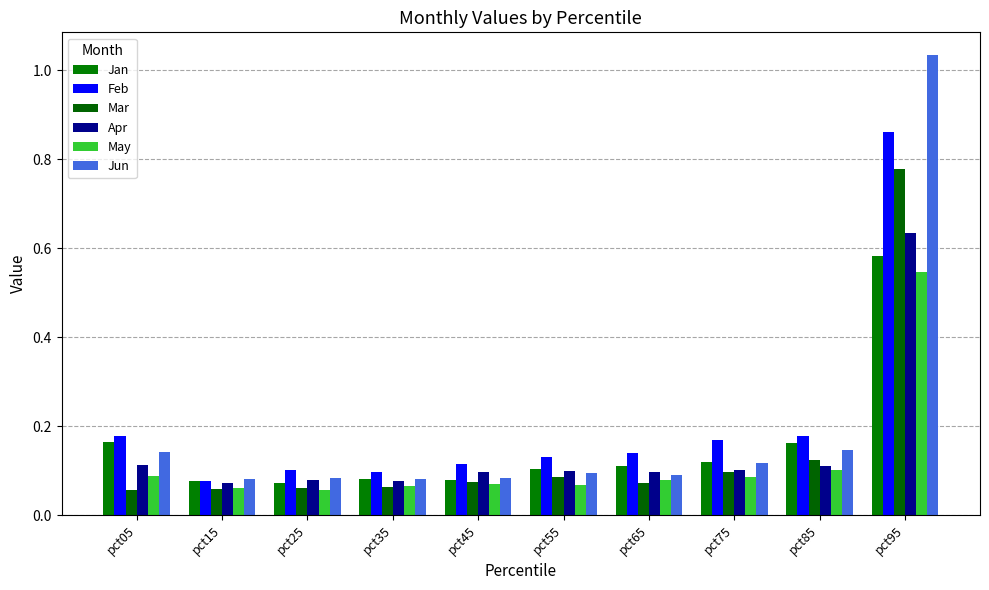

What is the highest value of the Feb series?

0.9